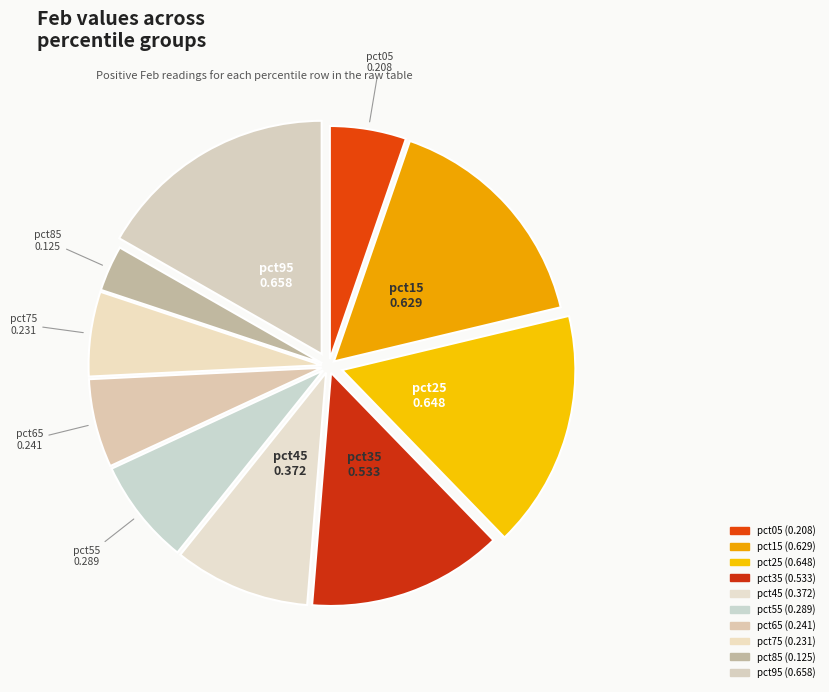

Rank the categories by value from lowest to highest.

pct85, pct05, pct75, pct65, pct55, pct45, pct35, pct15, pct25, pct95